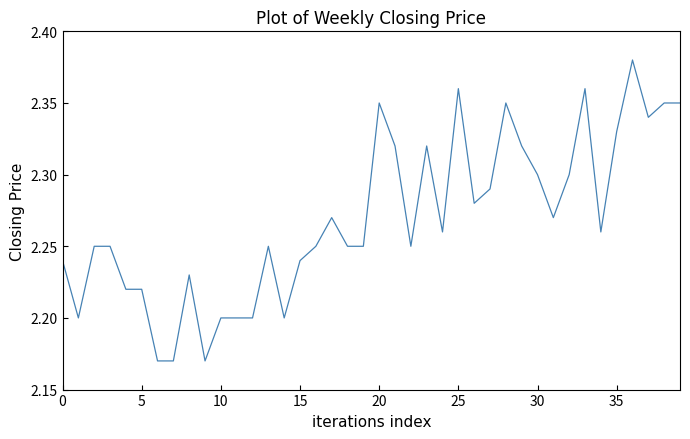

What is the value of the 11th point from the left?

2.2